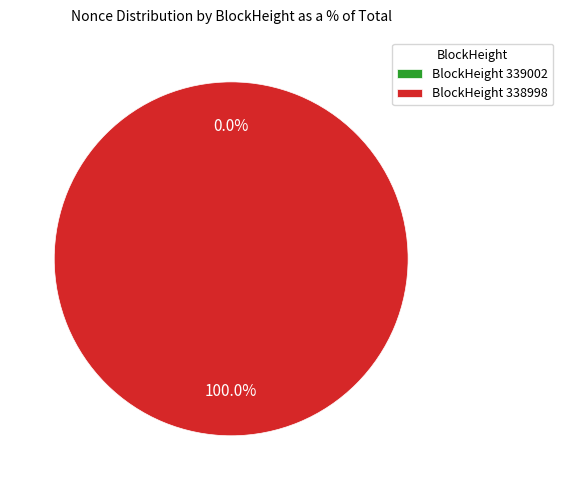

To the nearest percent, what is the average slice percentage?

50%